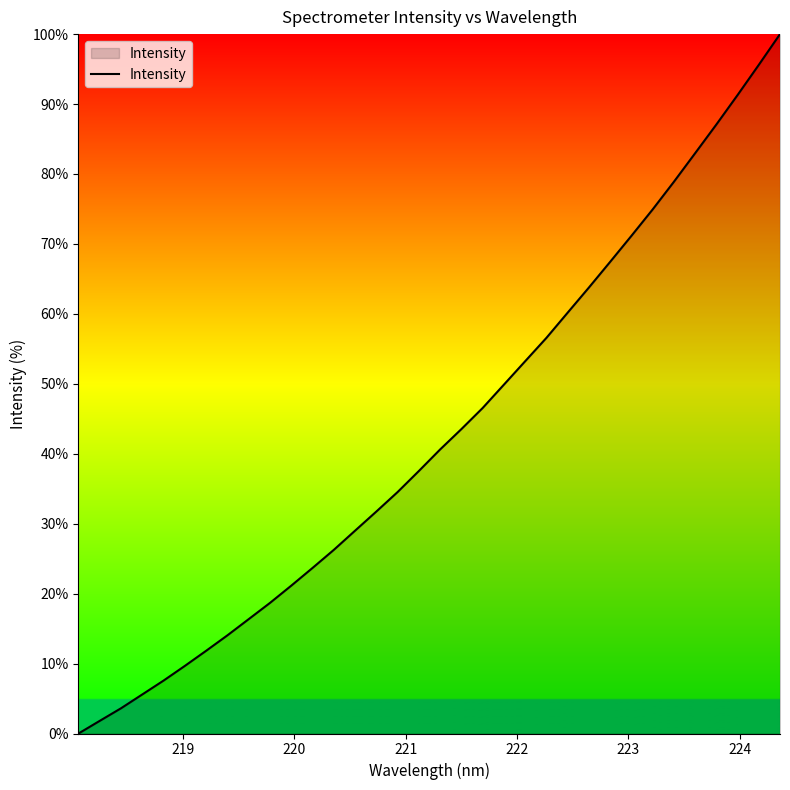

What is the difference between the maximum and minimum values?

100.0